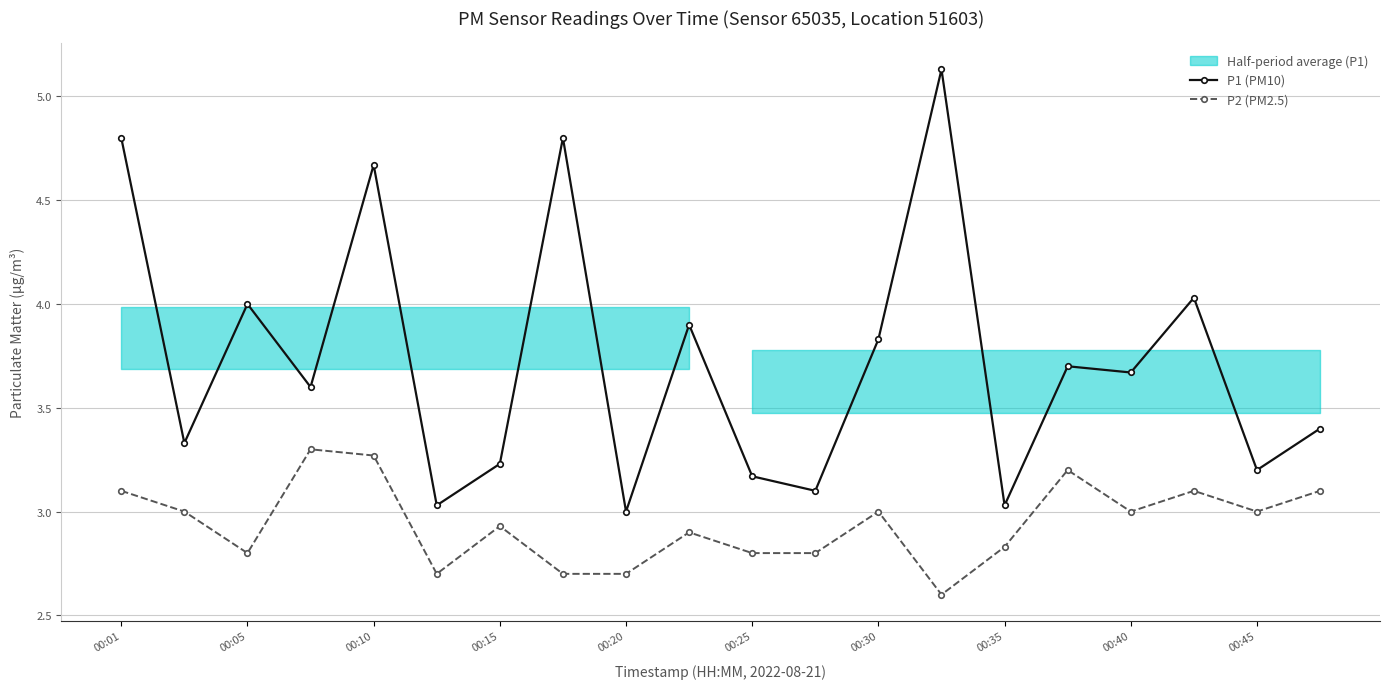

True or false: P2 (PM2.5) has a value of 5.5 at 00:10.

False